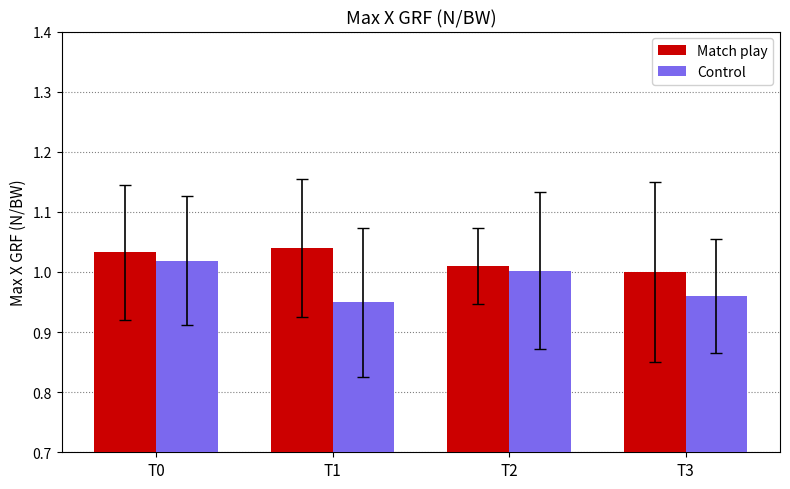

The Control series shows 0.4 at T1. True or false?

False